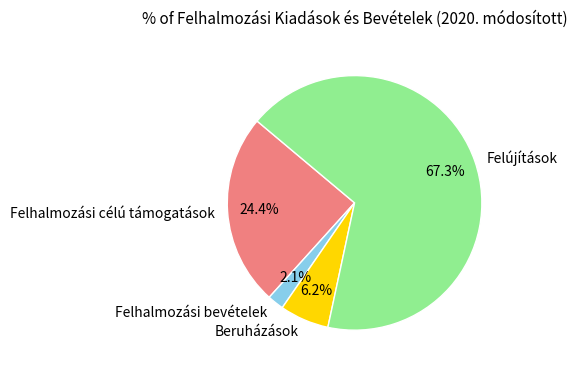

Is it true that Felújítások is 67% of the pie?

True